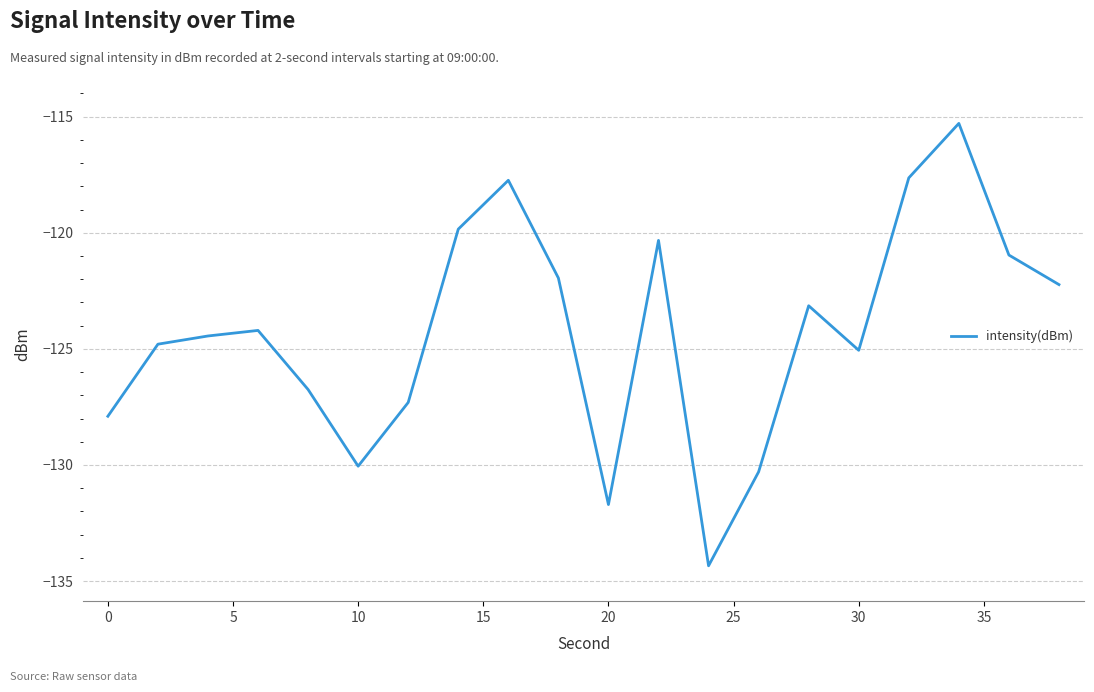

What is the greatest value displayed?

-115.3